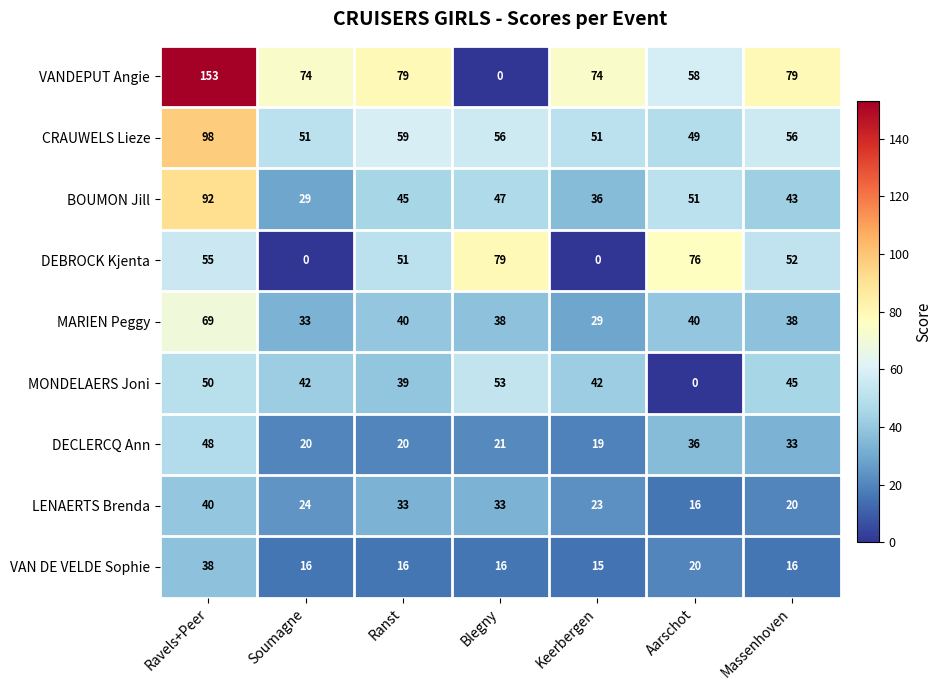

Which series has the widest spread of values?

VANDEPUT Angie